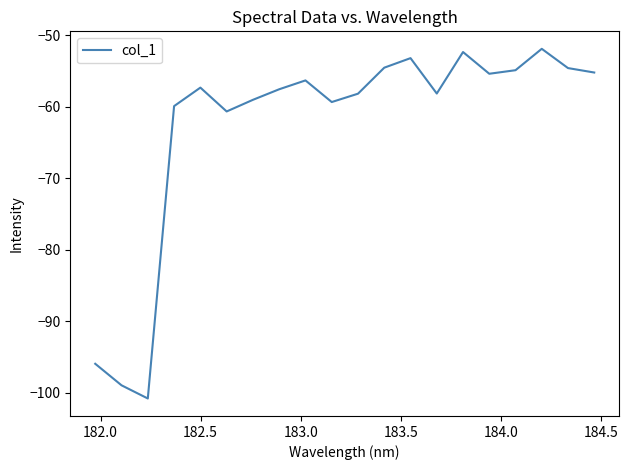

What is the maximum value shown in the chart?

-51.9